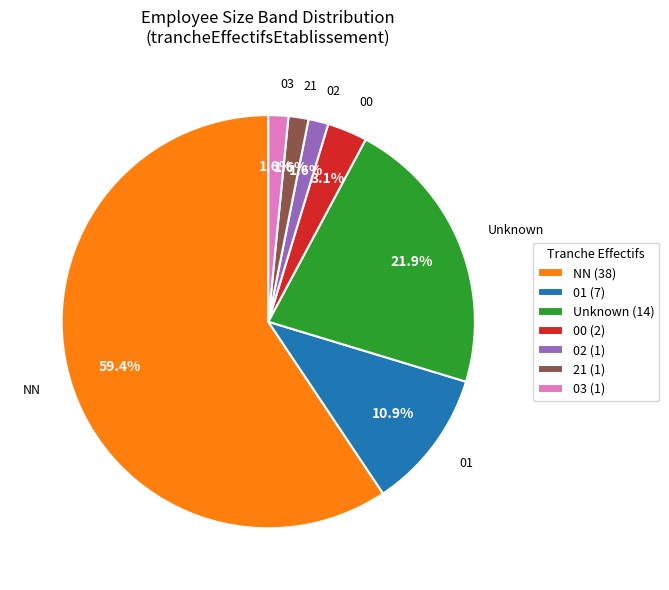

Do 01 and 02 together represent more than half of the pie?

No